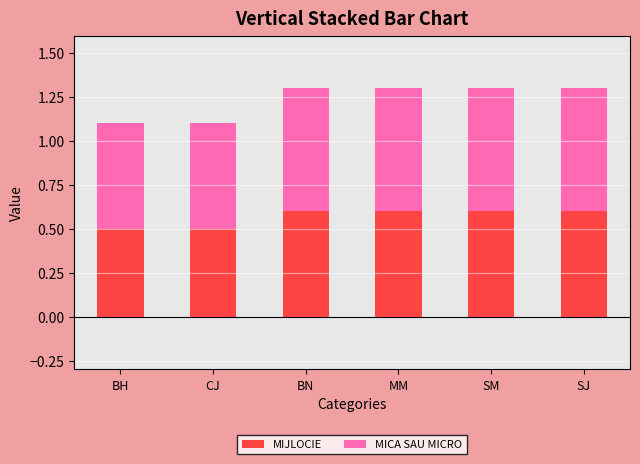

Is it true that MIJLOCIE equals 0.6 at SJ?

True